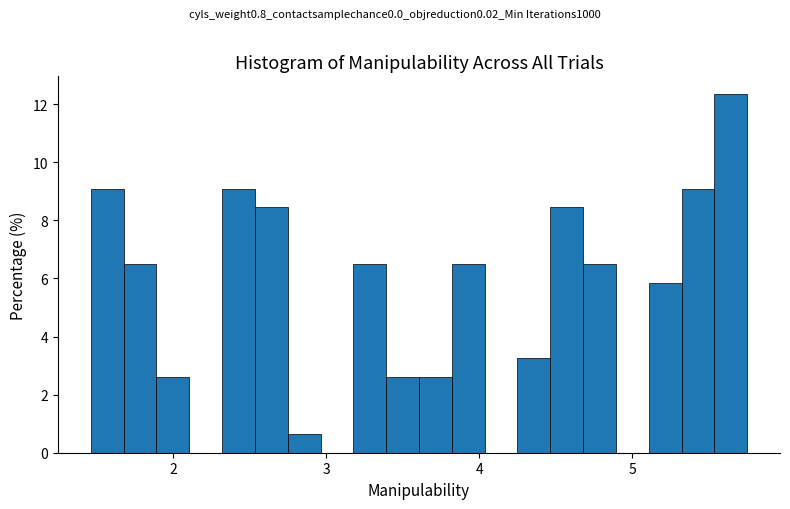

Read against the x-axis, roughly where is the centre of the tallest bar?

5.6